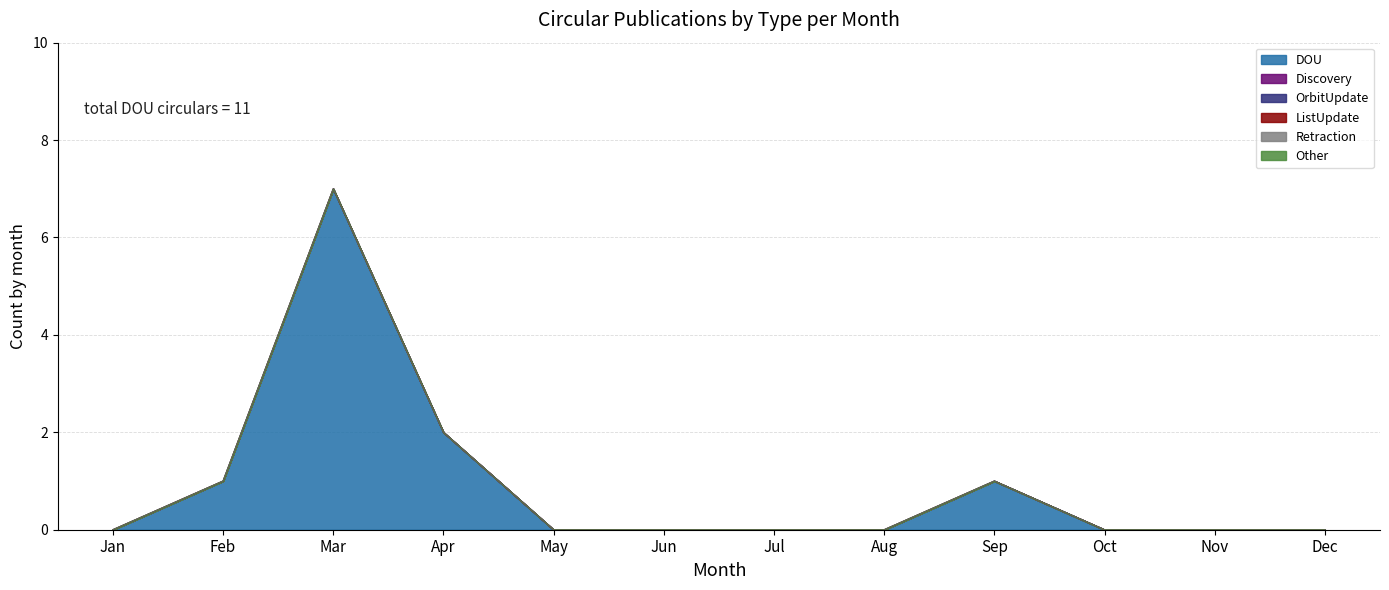

True or false: OrbitUpdate and Other intersect in this chart.

False